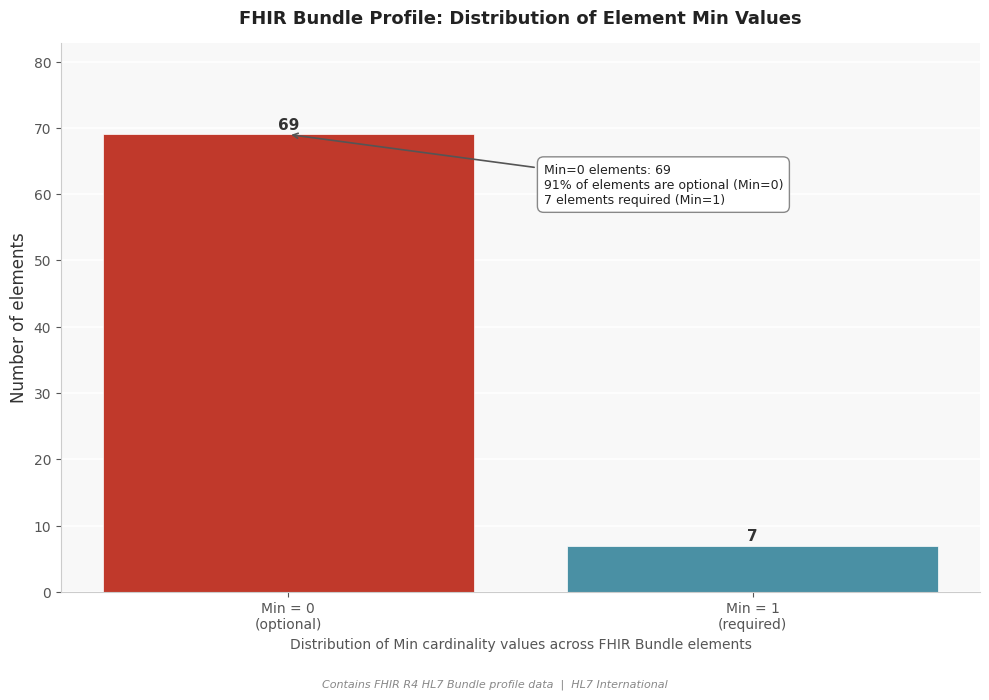

Reading right to left, what are all the values shown in this chart?

7	69